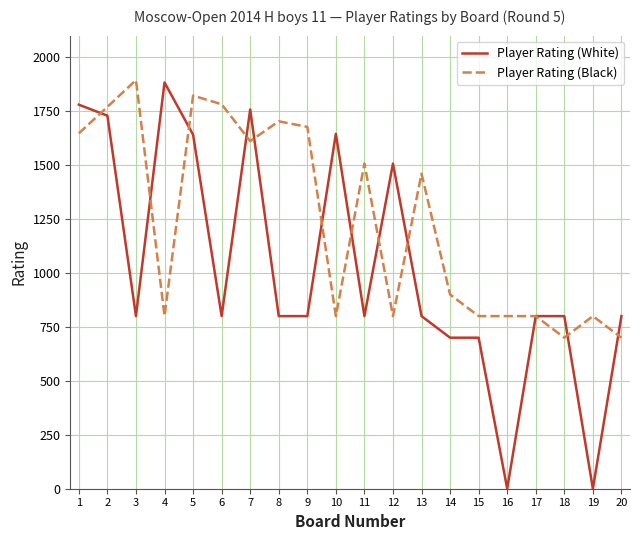

True or false: Player Rating (Black) has more than 0 interior local peaks.

True